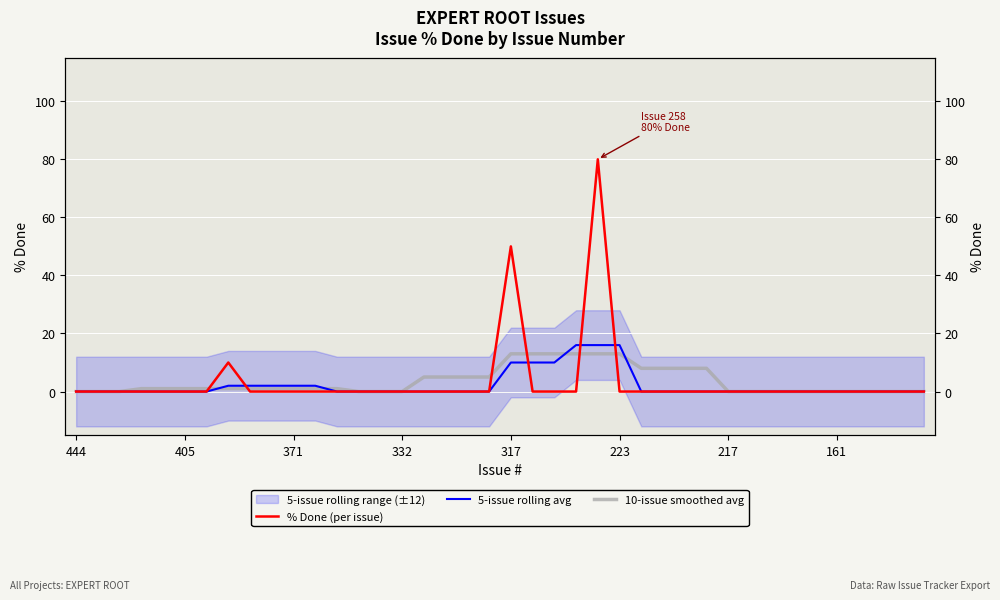

Reading right to left, transcribe all the data shown in this chart.

% Done (per issue): 0	0	0	0	0	0	0	0	0	0	0	0	0	0	0	80	0	0	0	50	0	0	0	0	0	0	0	0	0	0	0	0	10	0	0	0	0	0	0	0
5-issue rolling avg: 0	0	0	0	0	0	0	0	0	0	0	0	0	0	16	16	16	10	10	10	0	0	0	0	0	0	0	0	2	2	2	2	2	0	0	0	0	0	0	0
10-issue smoothed avg: 0	0	0	0	0	0	0	0	0	0	8	8	8	8	13	13	13	13	13	13	5	5	5	5	0	0	0	1	1	1	1	1	1	1	1	1	1	0	0	0